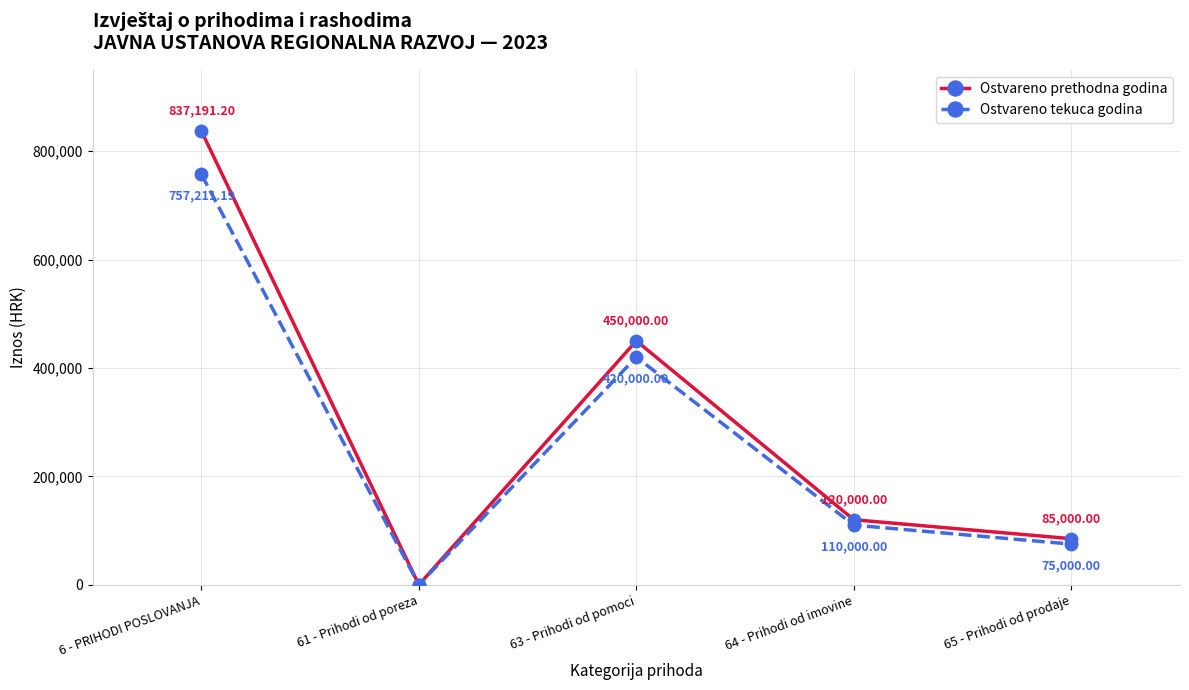

Between 6 - PRIHODI POSLOVANJA and 61 - Prihodi od poreza, which series saw the biggest shift?

Ostvareno prethodna godina